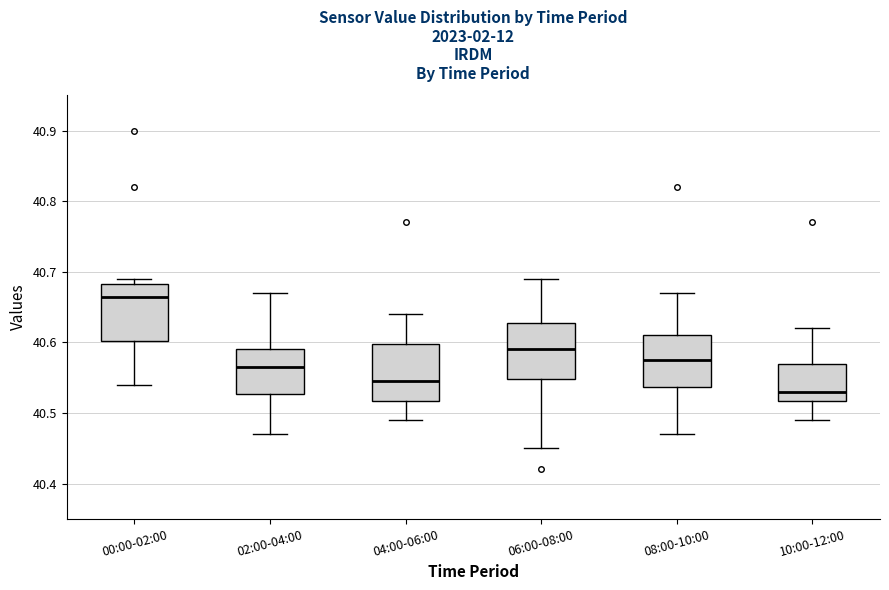

Which box has the lowest median line?

10:00-12:00